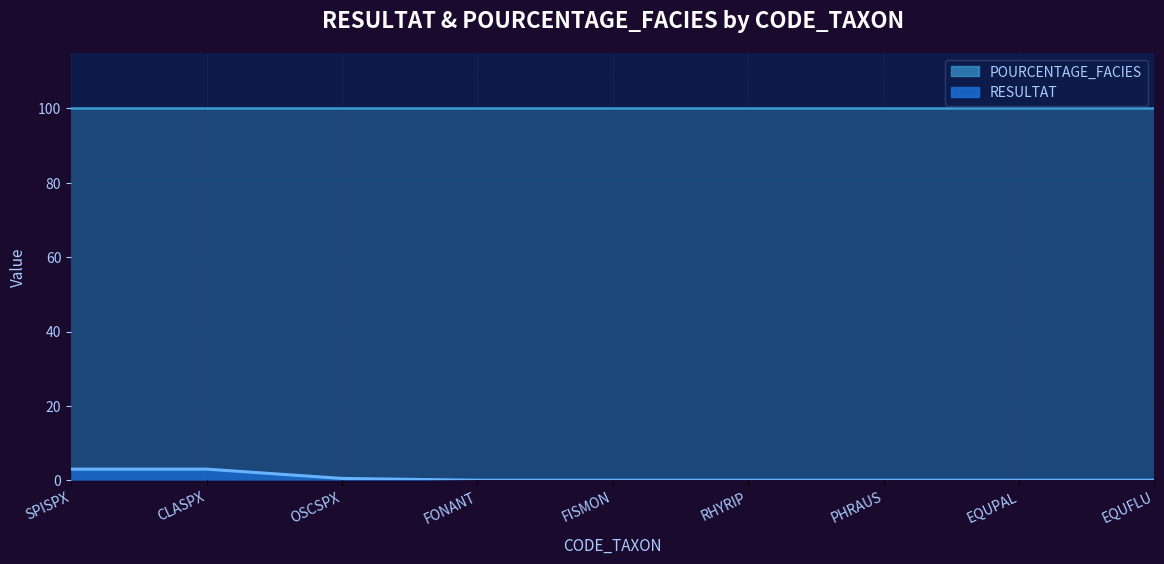

What is the sum of all values?

6.6